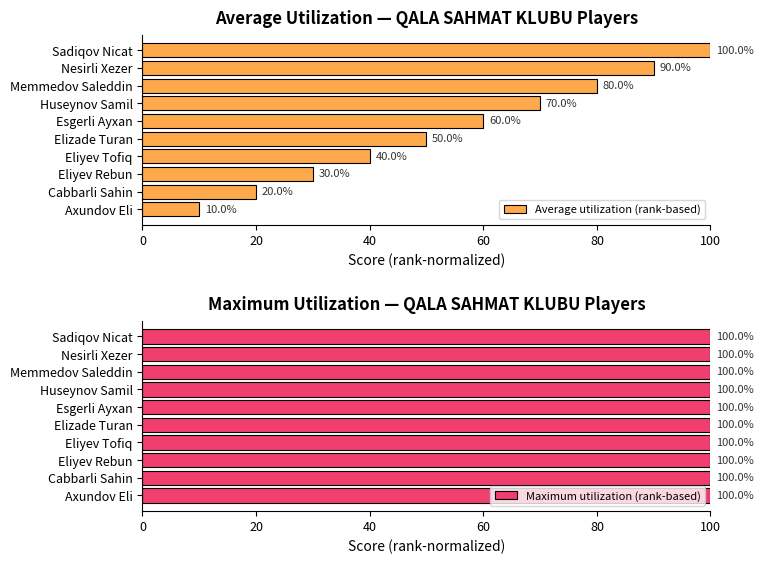

What value does the Average utilization (rank-based) series have at Memmedov Saleddin, to the nearest 10?

80